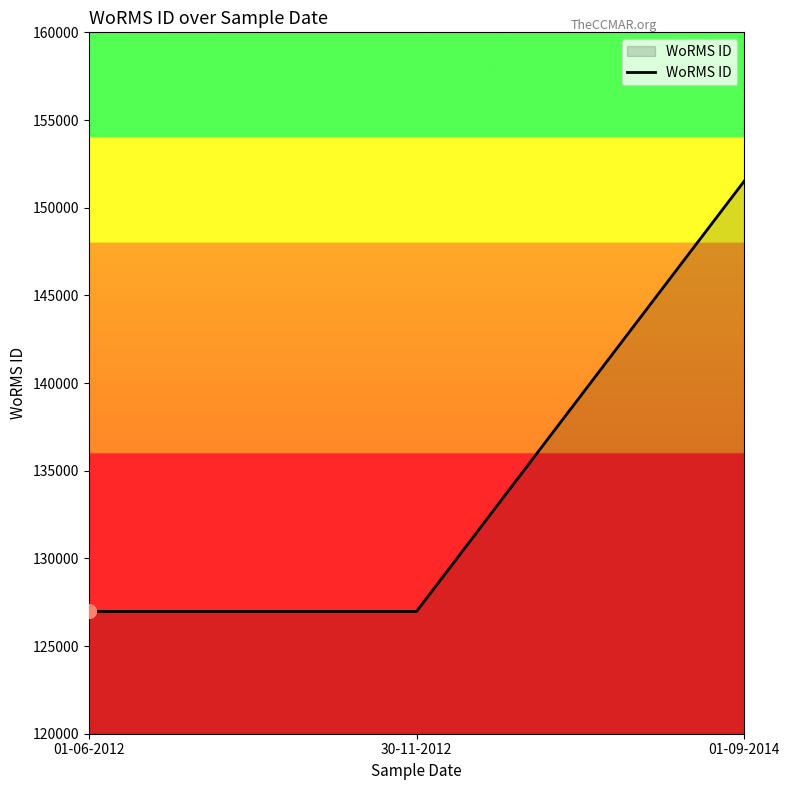

Which category has the highest value across all series?

01-09-2014